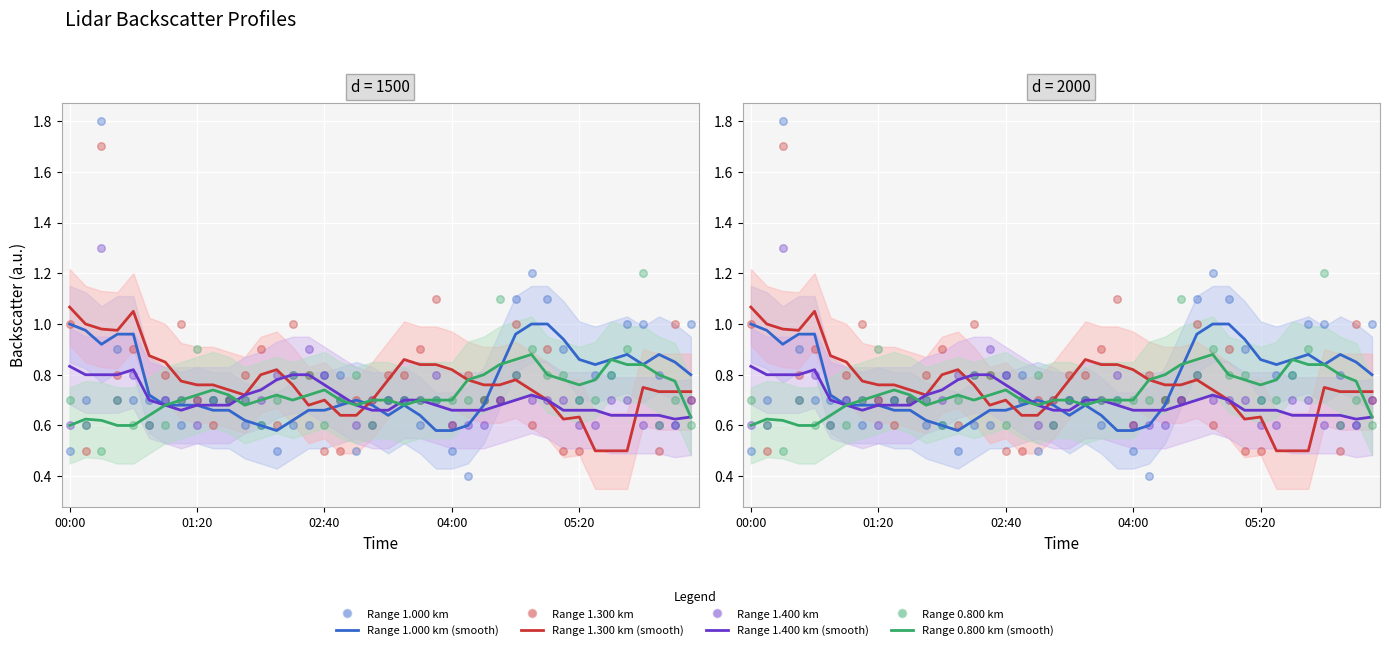

At how many categories does at least one series exceed 0?

40